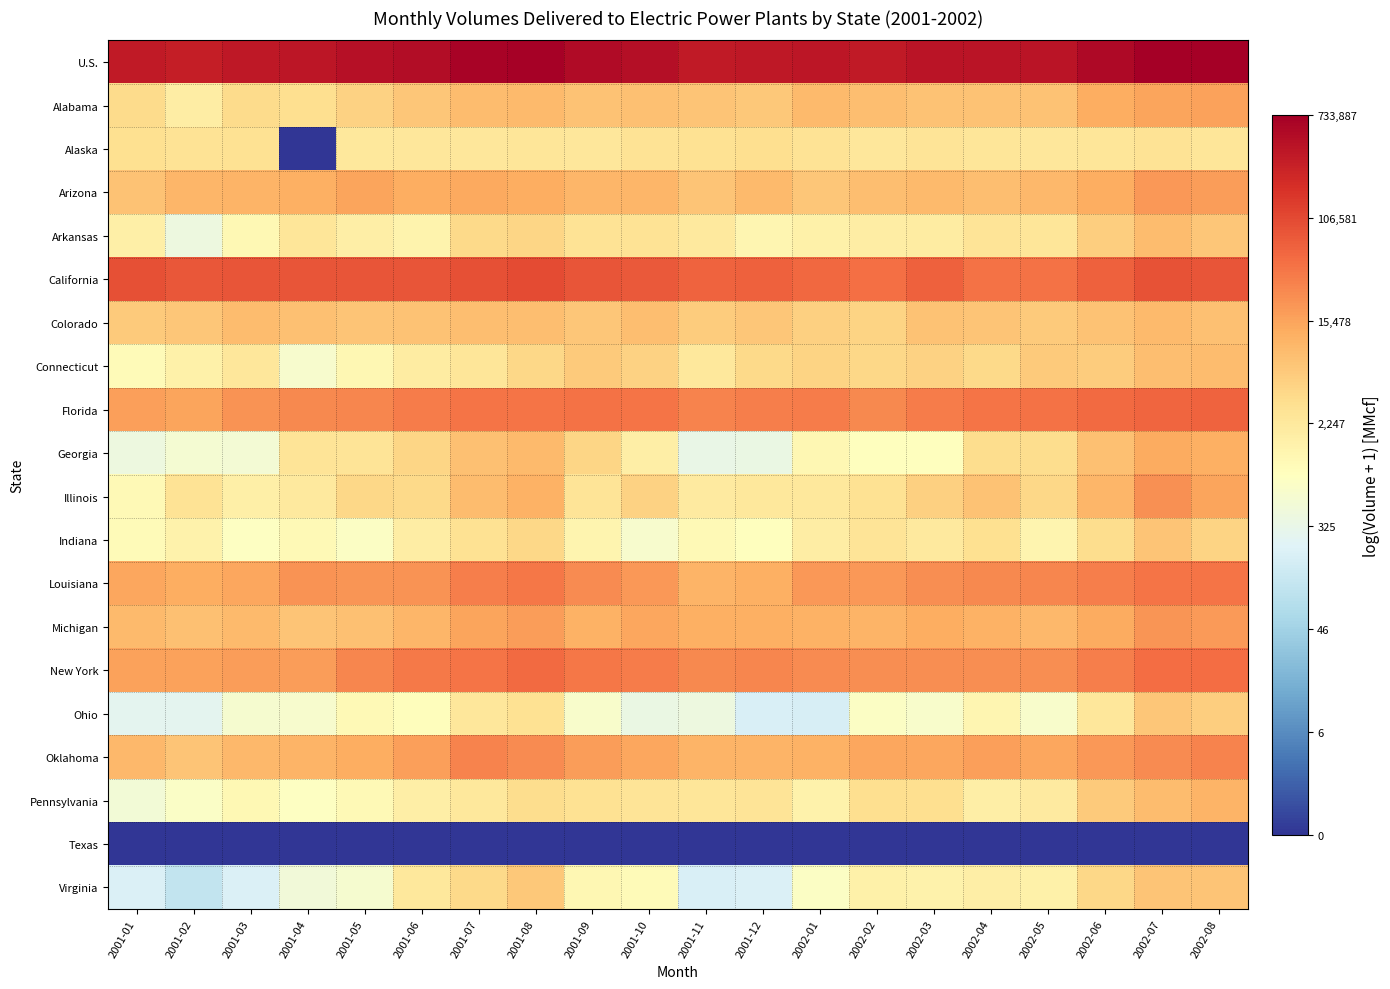

Which category has the lowest value across all series?

2001-04